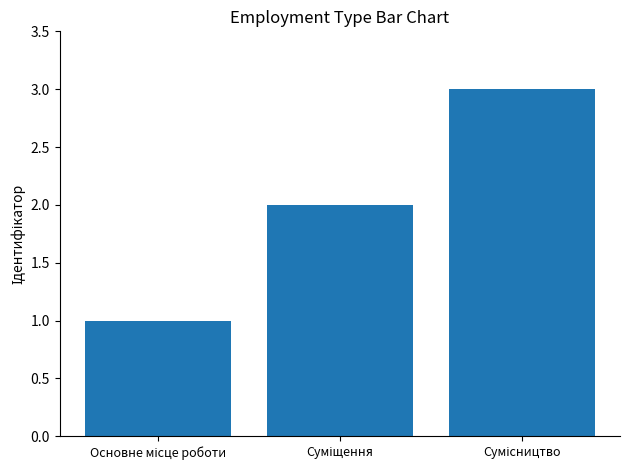

What is the maximum value shown in the chart?

3